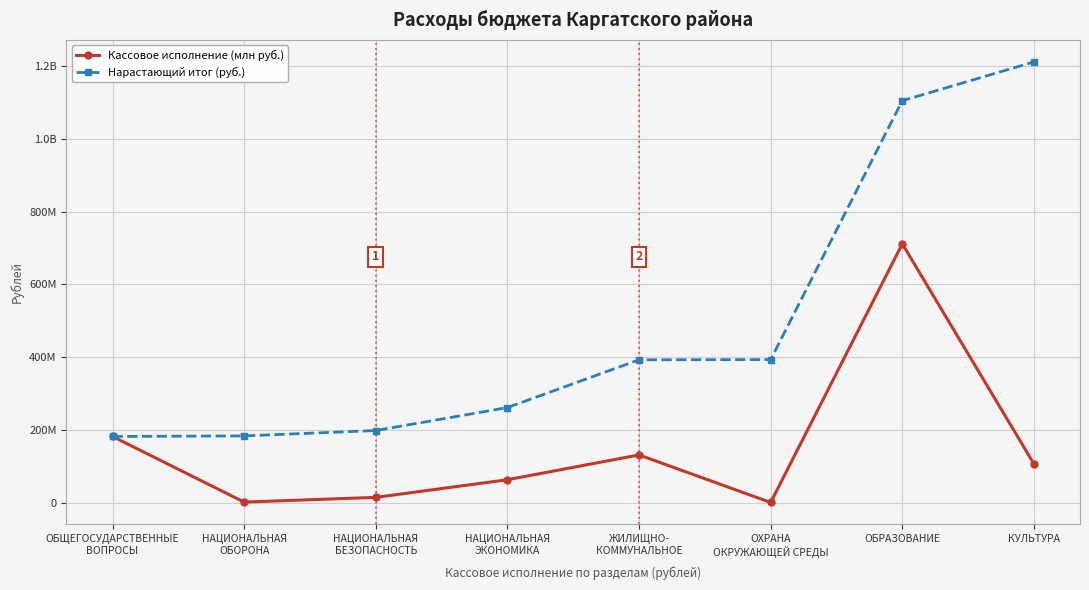

Reading right to left, transcribe all the data shown in this chart.

Кассовое исполнение (млн руб.): КУЛЬТУРА=106613455.7	ОБРАЗОВАНИЕ=711800629.6	ОХРАНА
ОКРУЖАЮЩЕЙ СРЕДЫ=648480.0	ЖИЛИЩНО-
КОММУНАЛЬНОЕ=131324088.5	НАЦИОНАЛЬНАЯ
ЭКОНОМИКА=63193199.0	НАЦИОНАЛЬНАЯ
БЕЗОПАСНОСТЬ=14671548.7	НАЦИОНАЛЬНАЯ
ОБОРОНА=1681440.0	ОБЩЕГОСУДАРСТВЕННЫЕ
ВОПРОСЫ=182054160.1
Нарастающий итог (руб.): КУЛЬТУРА=1211987001.6	ОБРАЗОВАНИЕ=1105373546.0	ОХРАНА
ОКРУЖАЮЩЕЙ СРЕДЫ=393572916.3	ЖИЛИЩНО-
КОММУНАЛЬНОЕ=392924436.3	НАЦИОНАЛЬНАЯ
ЭКОНОМИКА=261600347.8	НАЦИОНАЛЬНАЯ
БЕЗОПАСНОСТЬ=198407148.8	НАЦИОНАЛЬНАЯ
ОБОРОНА=183735600.1	ОБЩЕГОСУДАРСТВЕННЫЕ
ВОПРОСЫ=182054160.1